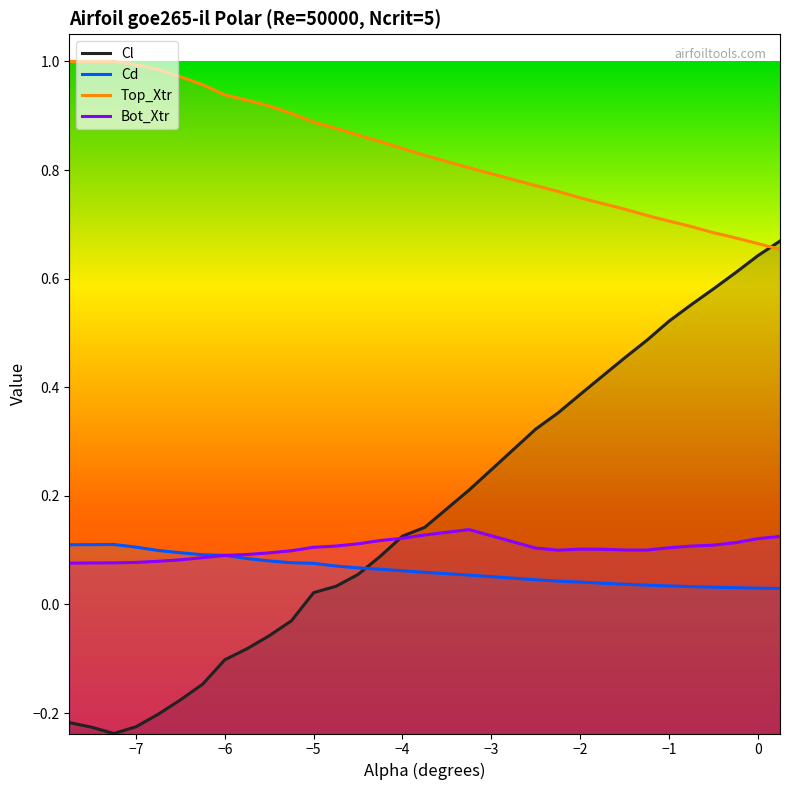

What are all the series names shown in the legend?

Cl, Cd, Top_Xtr, Bot_Xtr